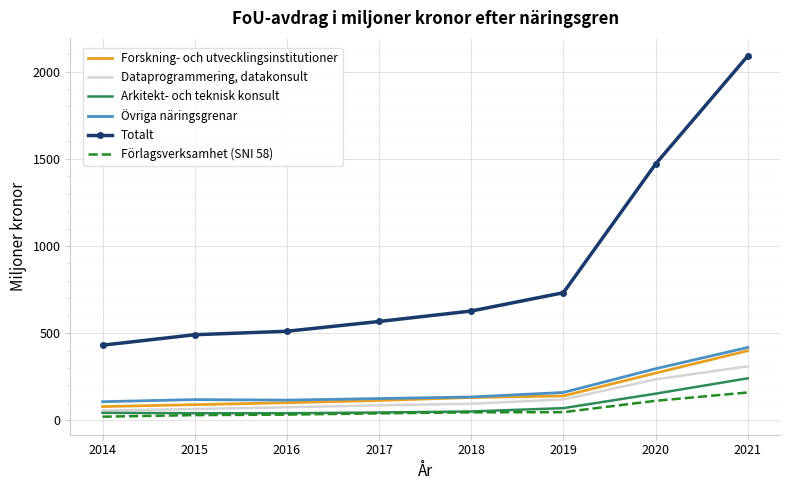

Where is Övriga näringsgrenar nearest to the value 262?

2020